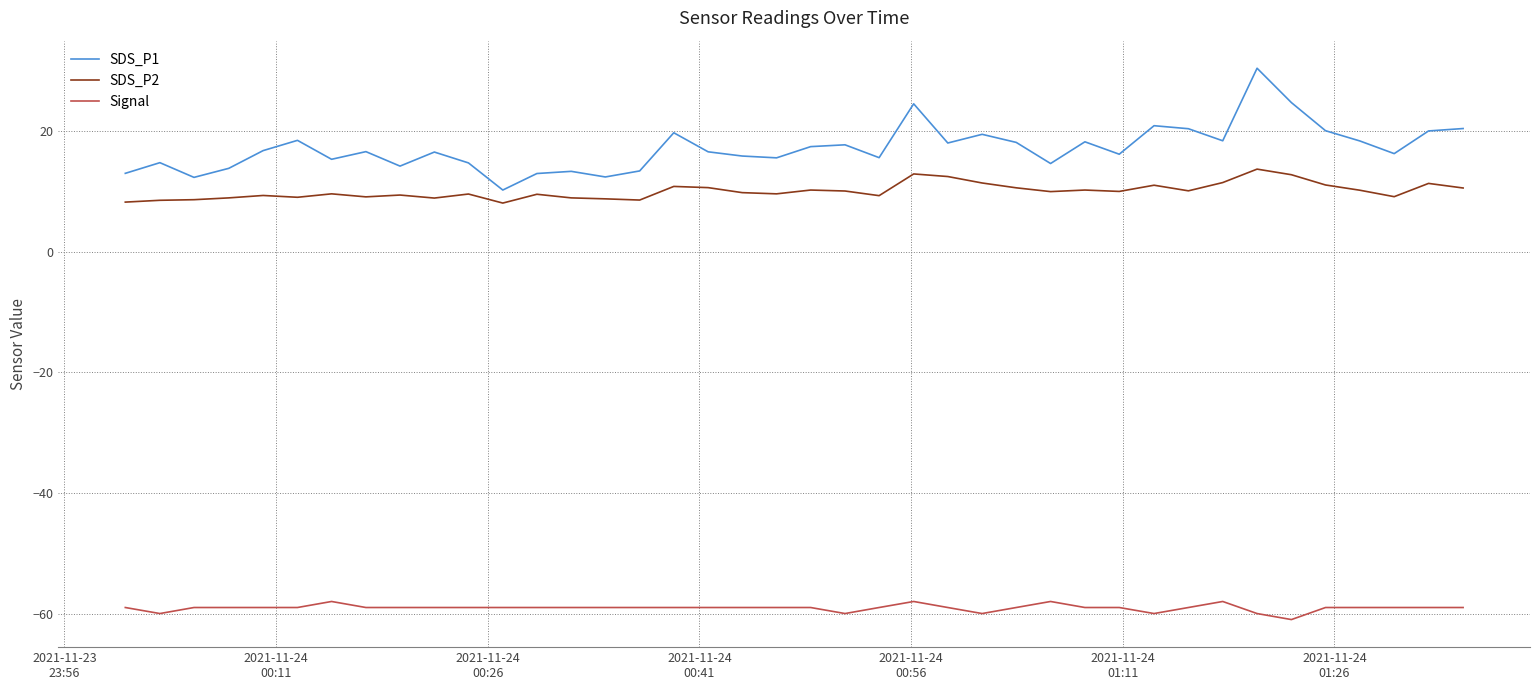

List the series in order of their peak value, highest first.

SDS_P1, SDS_P2, Signal